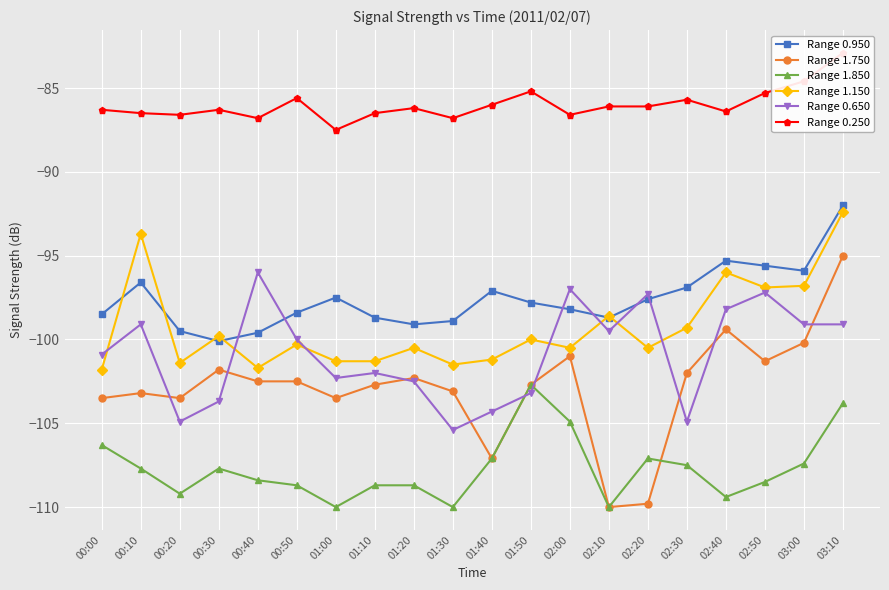

Reading right to left, transcribe all the data shown in this chart.

Range 0.950: 03:10=-92.0	03:00=-95.9	02:50=-95.6	02:40=-95.3	02:30=-96.9	02:20=-97.6	02:10=-98.7	02:00=-98.2	01:50=-97.8	01:40=-97.1	01:30=-98.9	01:20=-99.1	01:10=-98.7	01:00=-97.5	00:50=-98.4	00:40=-99.6	00:30=-100.1	00:20=-99.5	00:10=-96.6	00:00=-98.5
Range 1.750: 03:10=-95.0	03:00=-100.2	02:50=-101.3	02:40=-99.4	02:30=-102.0	02:20=-109.8	02:10=-110.0	02:00=-101.0	01:50=-102.7	01:40=-107.1	01:30=-103.1	01:20=-102.3	01:10=-102.7	01:00=-103.5	00:50=-102.5	00:40=-102.5	00:30=-101.8	00:20=-103.5	00:10=-103.2	00:00=-103.5
Range 1.850: 03:10=-103.8	03:00=-107.4	02:50=-108.5	02:40=-109.4	02:30=-107.5	02:20=-107.1	02:10=-110.0	02:00=-104.9	01:50=-102.7	01:40=-107.1	01:30=-110.0	01:20=-108.7	01:10=-108.7	01:00=-110.0	00:50=-108.7	00:40=-108.4	00:30=-107.7	00:20=-109.2	00:10=-107.7	00:00=-106.3
Range 1.150: 03:10=-92.4	03:00=-96.8	02:50=-96.9	02:40=-96.0	02:30=-99.3	02:20=-100.5	02:10=-98.6	02:00=-100.5	01:50=-100.0	01:40=-101.2	01:30=-101.5	01:20=-100.5	01:10=-101.3	01:00=-101.3	00:50=-100.3	00:40=-101.7	00:30=-99.8	00:20=-101.4	00:10=-93.7	00:00=-101.8
Range 0.650: 03:10=-99.1	03:00=-99.1	02:50=-97.2	02:40=-98.2	02:30=-104.9	02:20=-97.3	02:10=-99.5	02:00=-97.0	01:50=-103.2	01:40=-104.3	01:30=-105.4	01:20=-102.5	01:10=-102.0	01:00=-102.3	00:50=-100.0	00:40=-96.0	00:30=-103.7	00:20=-104.9	00:10=-99.1	00:00=-100.9
Range 0.250: 03:10=-82.9	03:00=-84.6	02:50=-85.3	02:40=-86.4	02:30=-85.7	02:20=-86.1	02:10=-86.1	02:00=-86.6	01:50=-85.2	01:40=-86.0	01:30=-86.8	01:20=-86.2	01:10=-86.5	01:00=-87.5	00:50=-85.6	00:40=-86.8	00:30=-86.3	00:20=-86.6	00:10=-86.5	00:00=-86.3